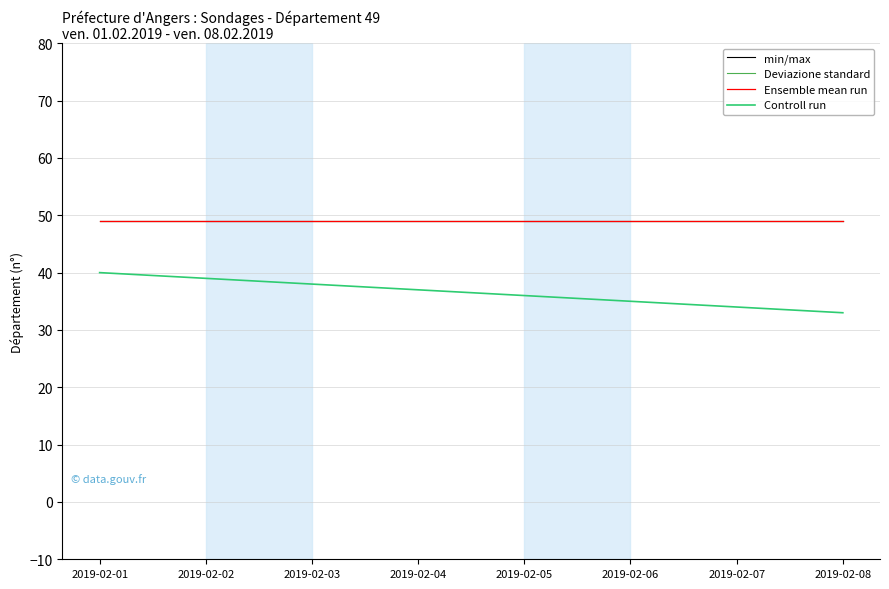

What is the sum of the Ensemble mean run values at 2019-02-04 and 2019-02-02?

98